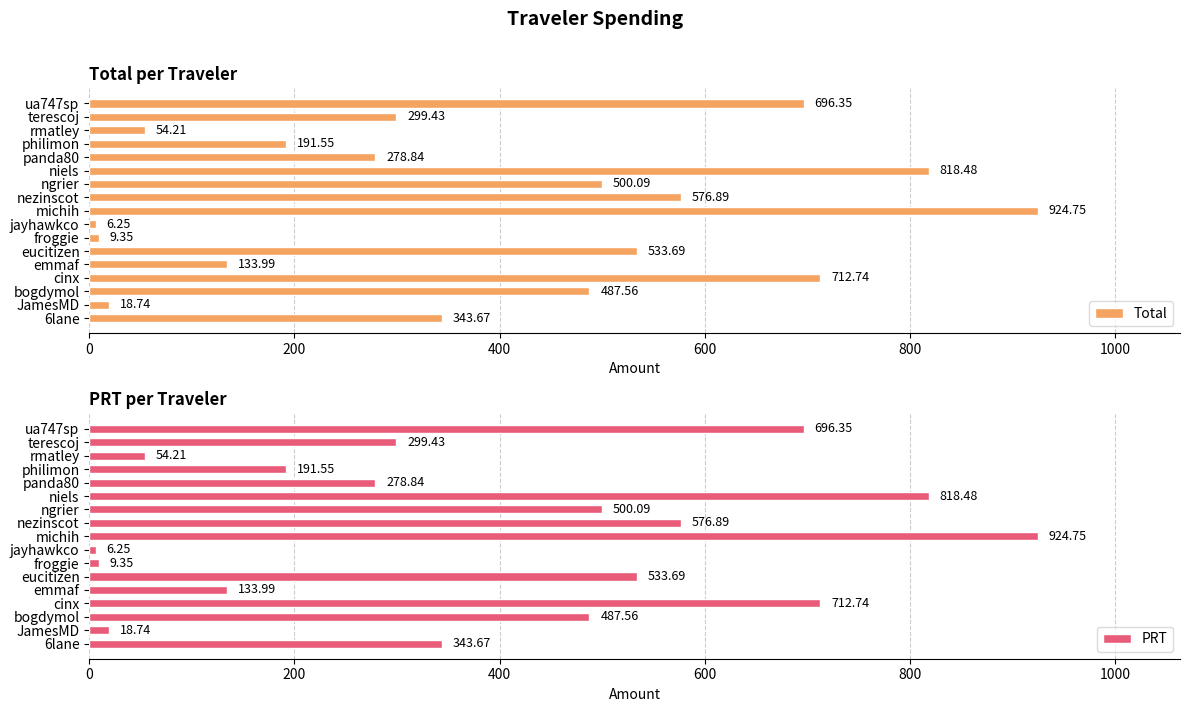

Where is Total nearest to the value 465?

bogdymol